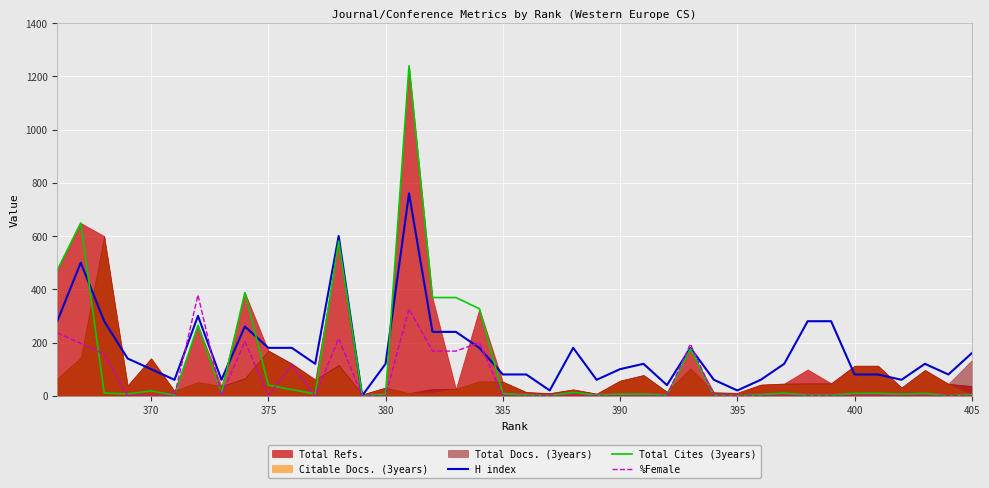

In Total Cites (3years), how many points are lower than both neighbors (excluding endpoints)?

11